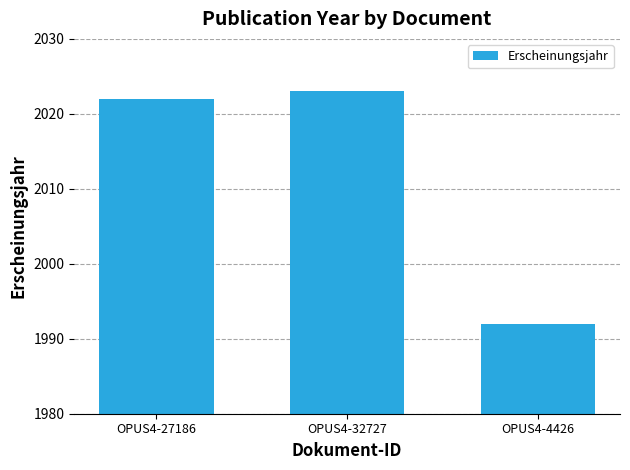

List the labels in order of value, smallest first.

OPUS4-4426, OPUS4-27186, OPUS4-32727